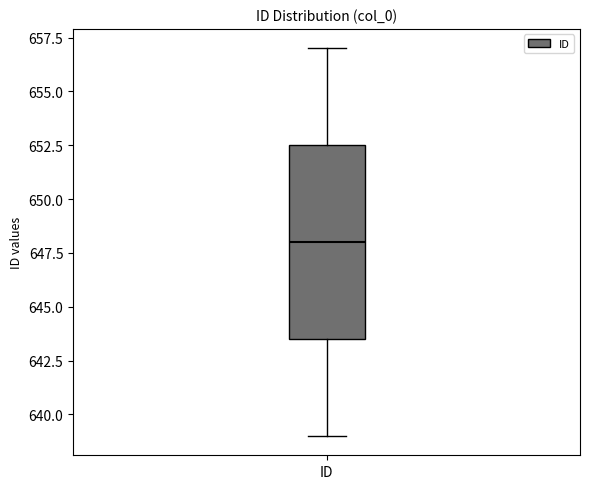

Read this box plot against the y-axis: the position of the median line, the range covered by the box, and the ends of both whiskers. The values are not printed on the chart, so give them approximately, as read against the axis.

median 648.0, box 643.5 to 652.5, whiskers 639.0 to 657.0